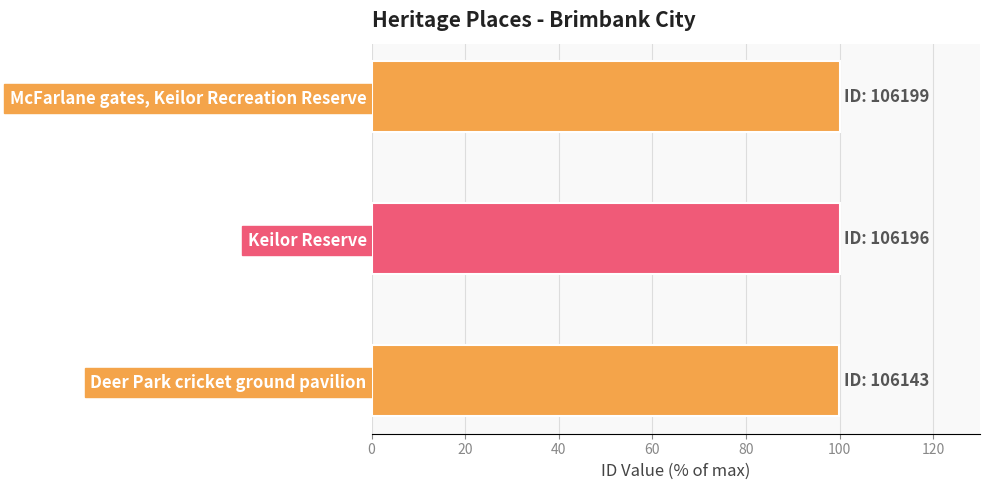

What is the difference between the maximum and minimum values?

0.1